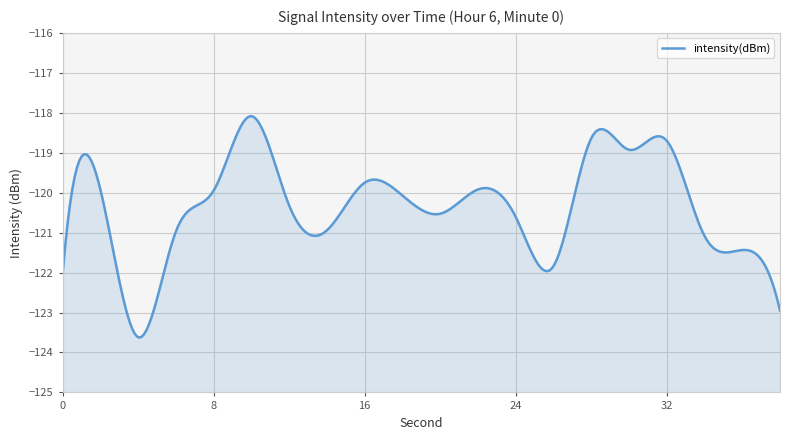

How many points are higher than both their immediate neighbors (excluding endpoints)?

6